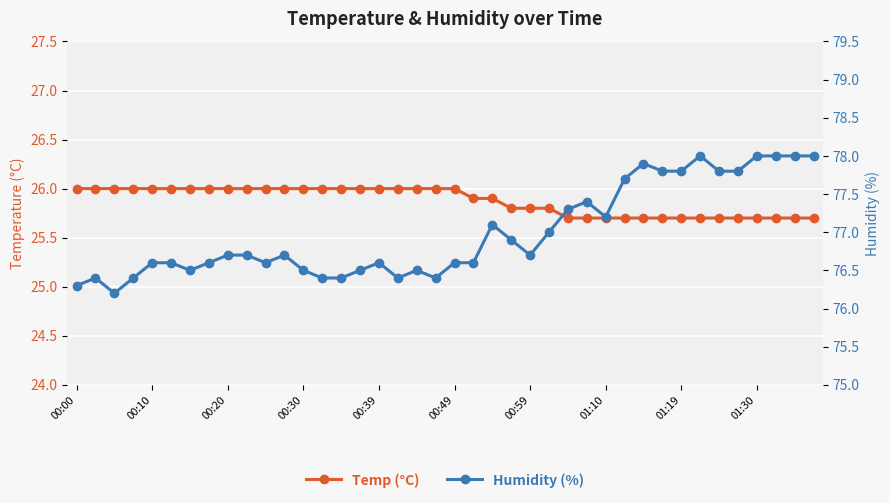

Rank the series at 00:30 from highest to lowest value.

Humidity (%), Temp (°C)